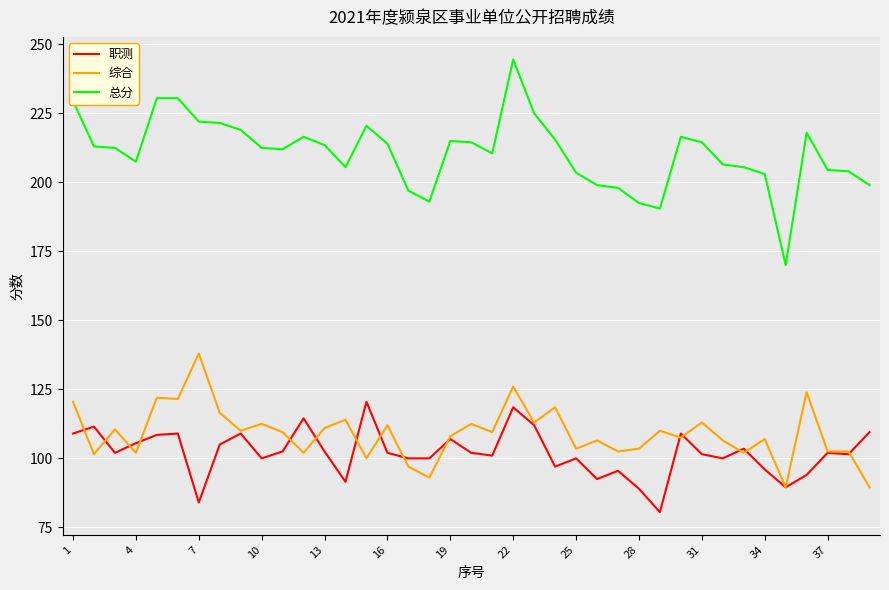

True or false: 总分 and 综合 intersect in this chart.

False